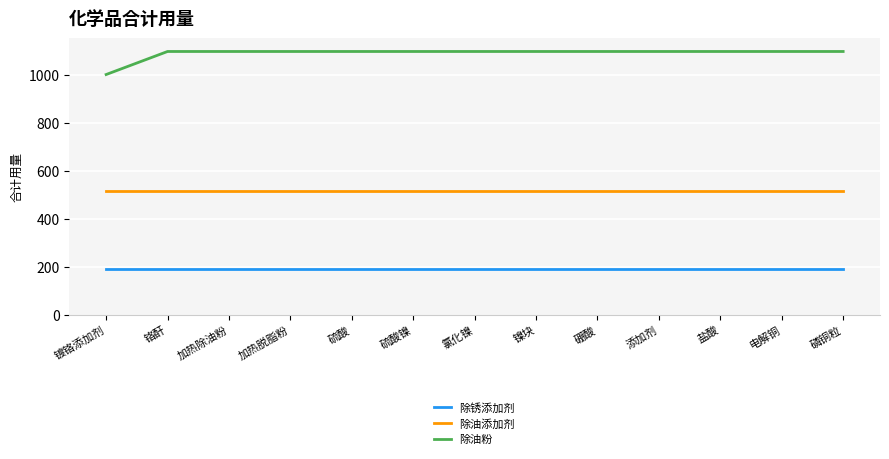

How many values in the 除油粉 series are below 1096?

1